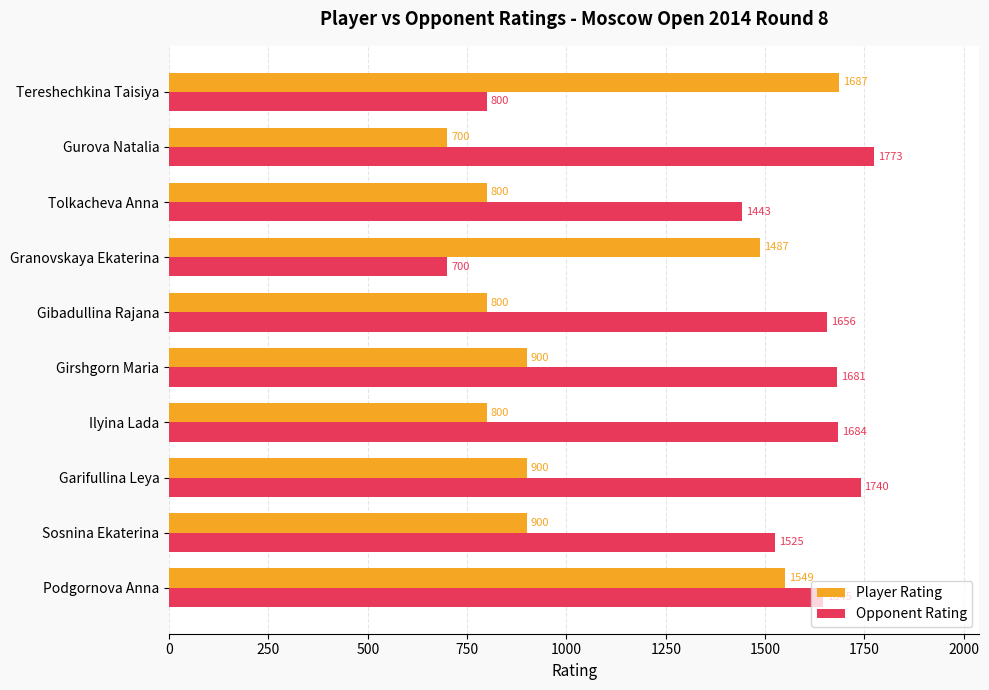

How many values in the Player Rating series are below 900?

4